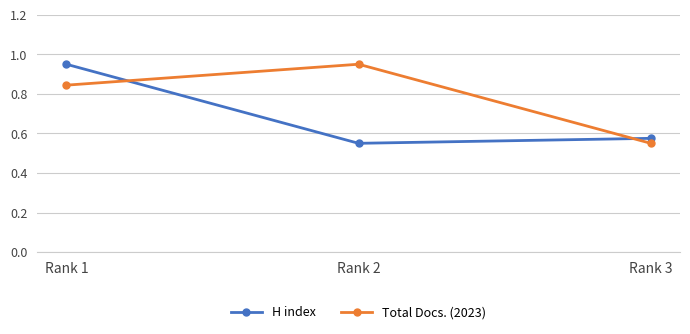

Is the value of Total Docs. (2023) at Rank 1 greater than the value of H index at Rank 1?

No